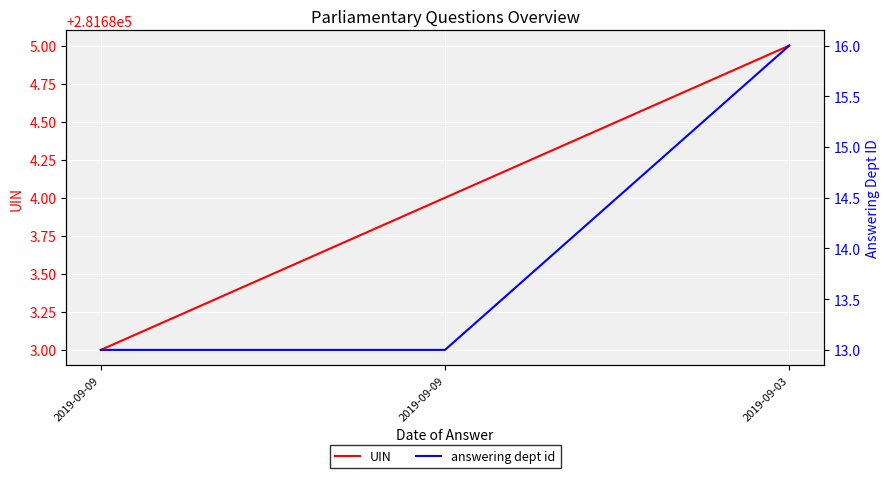

What is the sum of the answering dept id values at 2019-09-03 and 2019-09-09?

29